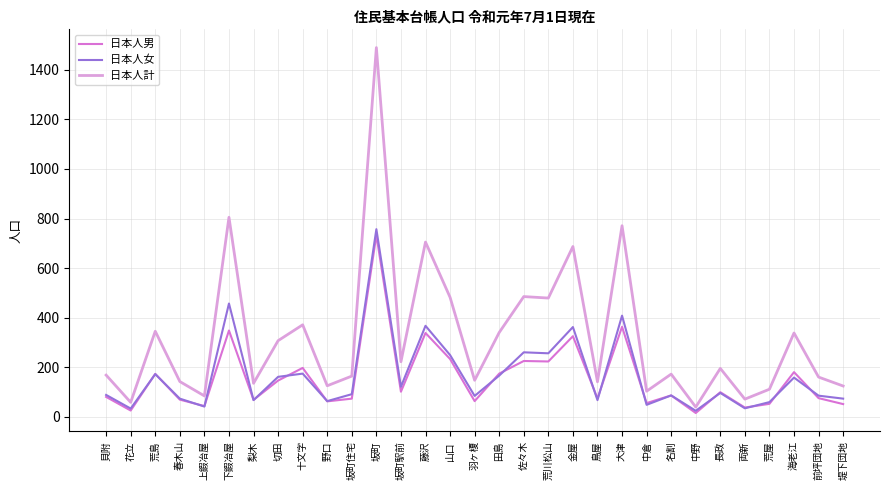

True or false: 日本人男 has more than 1 points higher than both neighbors.

True